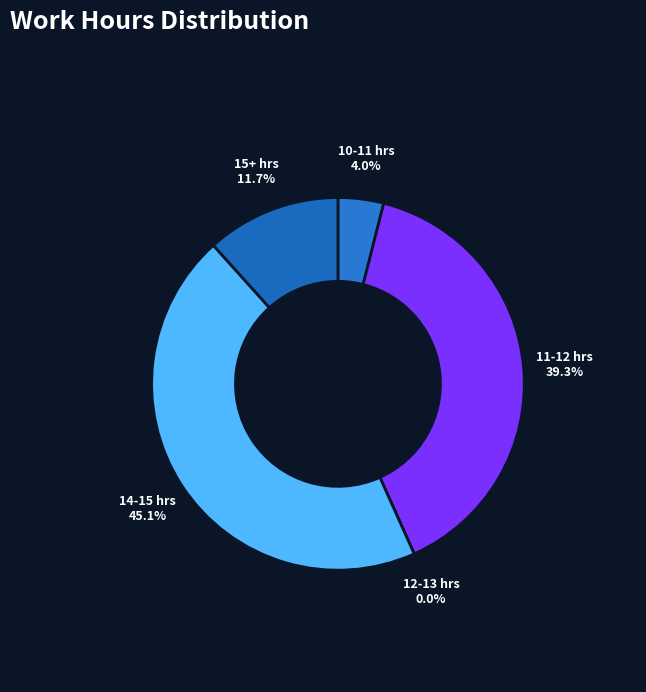

The Day 4 slice represents 1% of the pie. True or false?

False